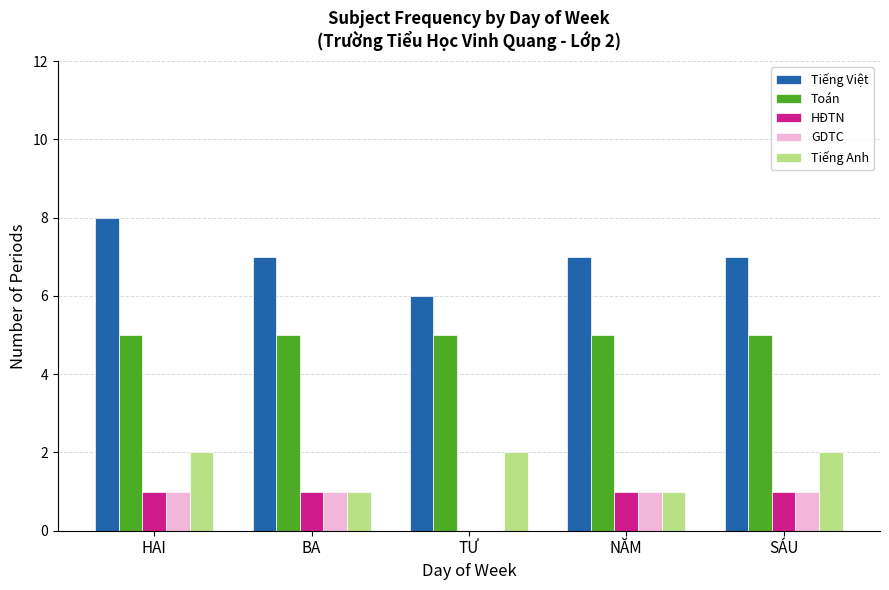

At which label does Tiếng Việt reach its peak?

HAI